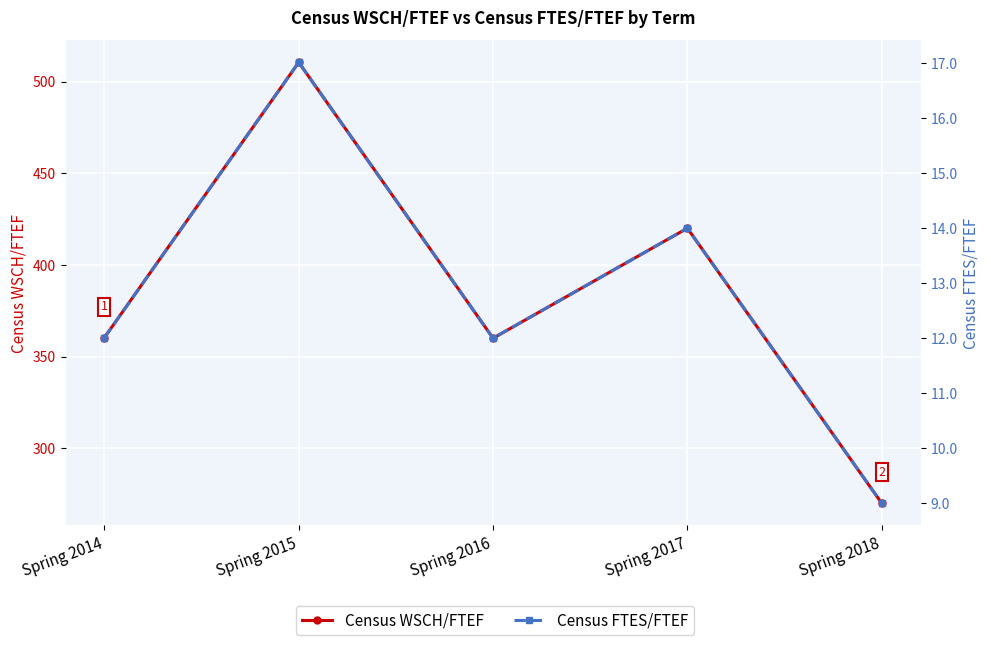

The Census WSCH/FTEF series shows 492.2 at Spring 2016. True or false?

False